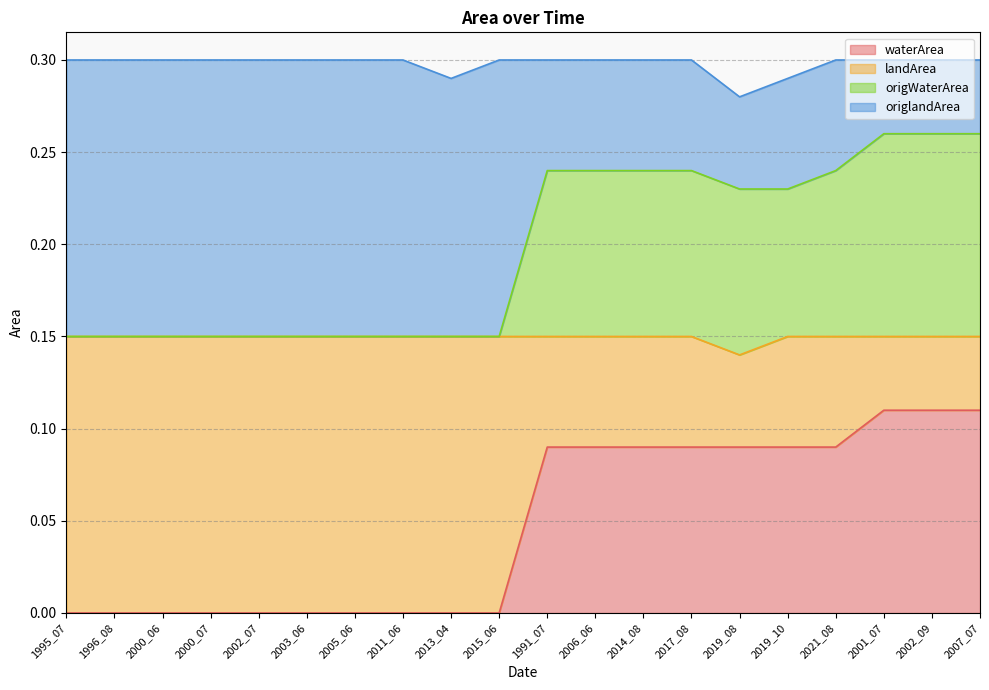

How many lines are shown in the chart?

4